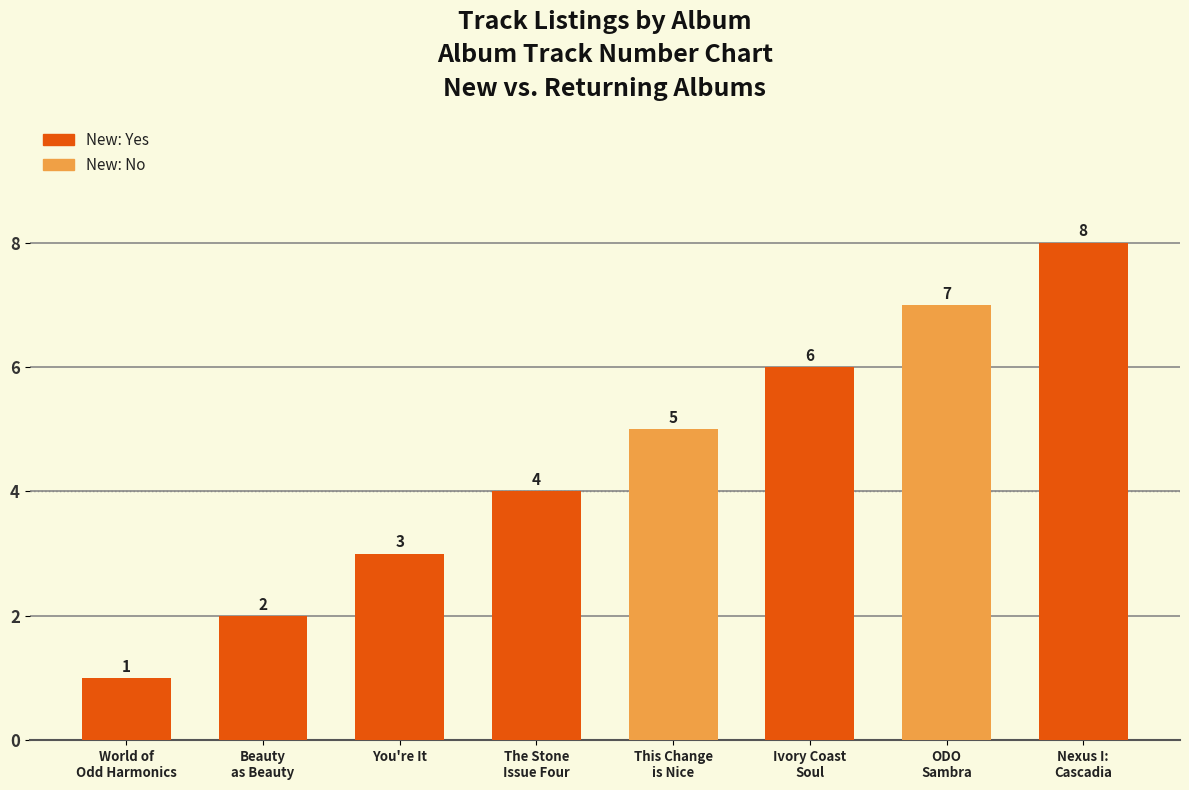

Is it true that the value at World of
Odd Harmonics is 0?

False